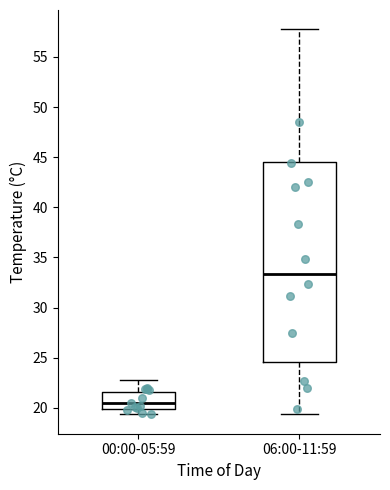

Which box is the tallest, from its lower edge to its upper edge?

06:00-11:59